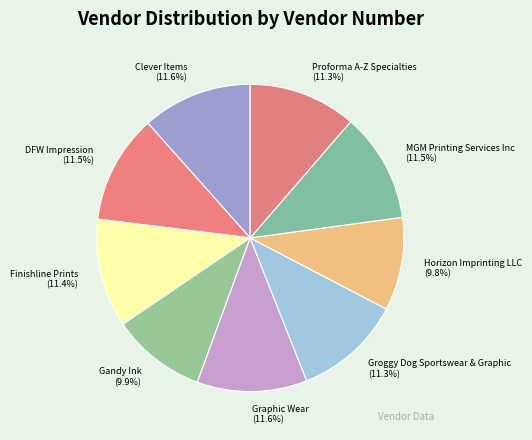

What portion of the pie excludes Proforma A-Z Specialties?

88.7%